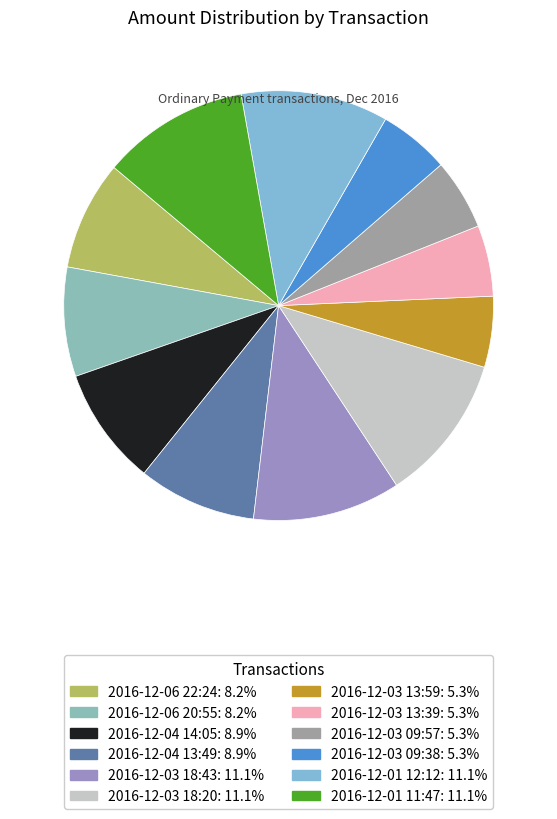

Rank the categories by value from lowest to highest.

2016-12-03 09:57, 2016-12-03 09:38, 2016-12-03 13:59, 2016-12-03 13:39, 2016-12-06 22:24, 2016-12-06 20:55, 2016-12-04 14:05, 2016-12-04 13:49, 2016-12-01 12:12, 2016-12-01 11:47, 2016-12-03 18:43, 2016-12-03 18:20